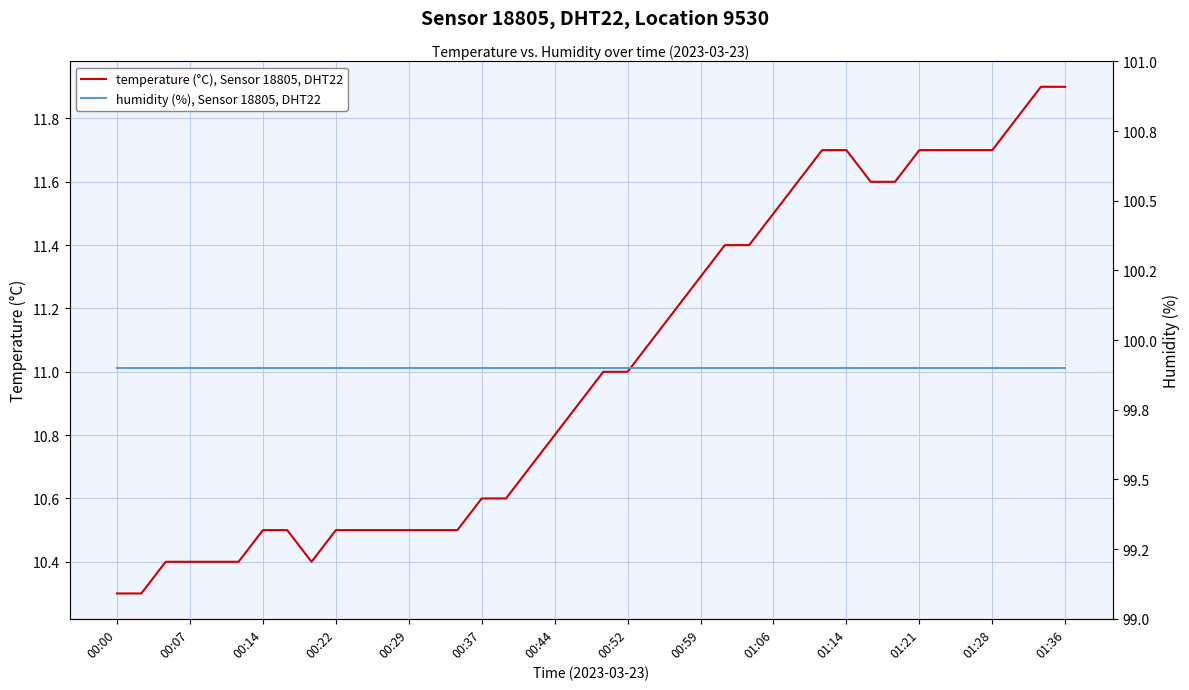

Reading left to right, transcribe all the data shown in this chart.

temperature (°C), Sensor 18805, DHT22: 10.3	10.3	10.4	10.4	10.4	10.4	10.5	10.5	10.4	10.5	10.5	10.5	10.5	10.5	10.5	10.6	10.6	10.7	10.8	10.9	11.0	11.0	11.1	11.2	11.3	11.4	11.4	11.5	11.6	11.7	11.7	11.6	11.6	11.7	11.7	11.7	11.7	11.8	11.9	11.9
humidity (%), Sensor 18805, DHT22: 99.9	99.9	99.9	99.9	99.9	99.9	99.9	99.9	99.9	99.9	99.9	99.9	99.9	99.9	99.9	99.9	99.9	99.9	99.9	99.9	99.9	99.9	99.9	99.9	99.9	99.9	99.9	99.9	99.9	99.9	99.9	99.9	99.9	99.9	99.9	99.9	99.9	99.9	99.9	99.9